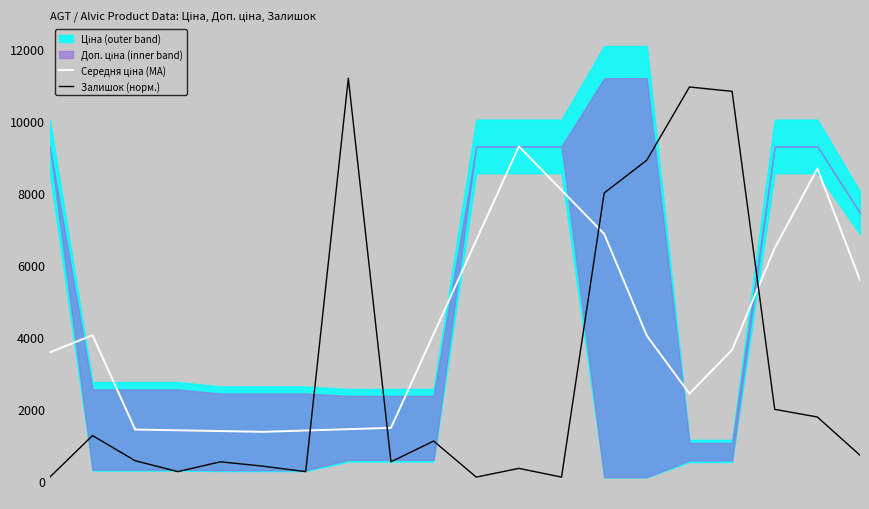

At which category does Середня ціна (MA) reach its first local peak?

1